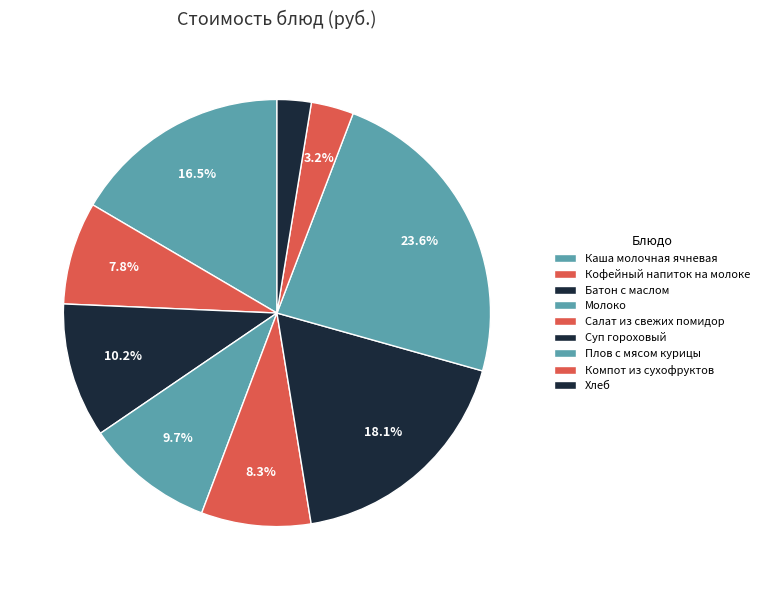

To the nearest percent, what is the difference between the largest and smallest slice percentages?

21%